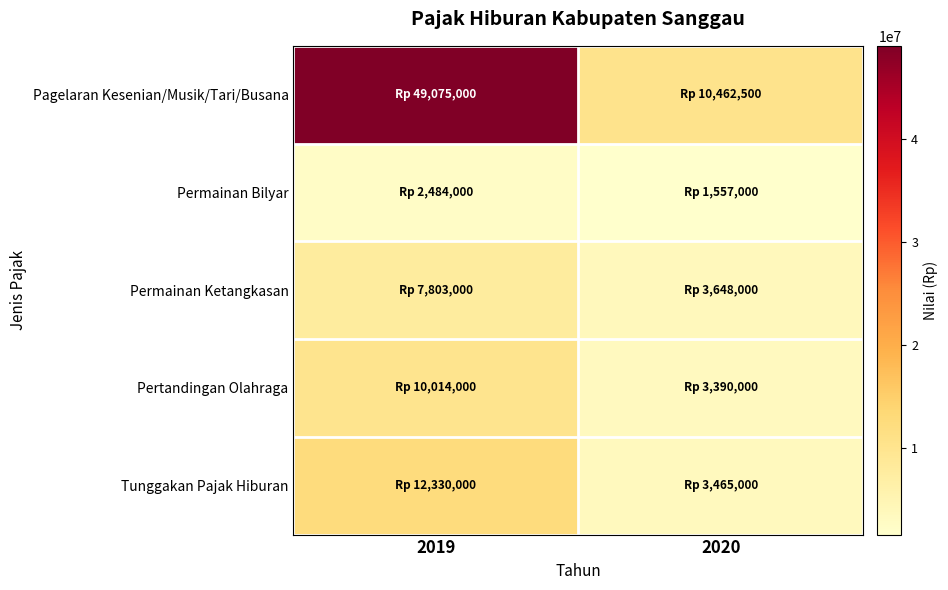

What is the minimum value shown in the chart?

1557000